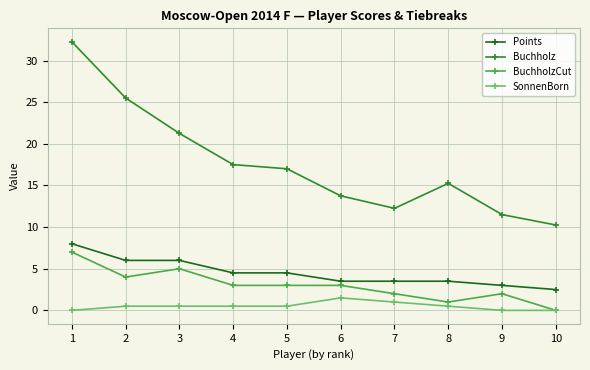

At how many categories does at least one series exceed 32?

1